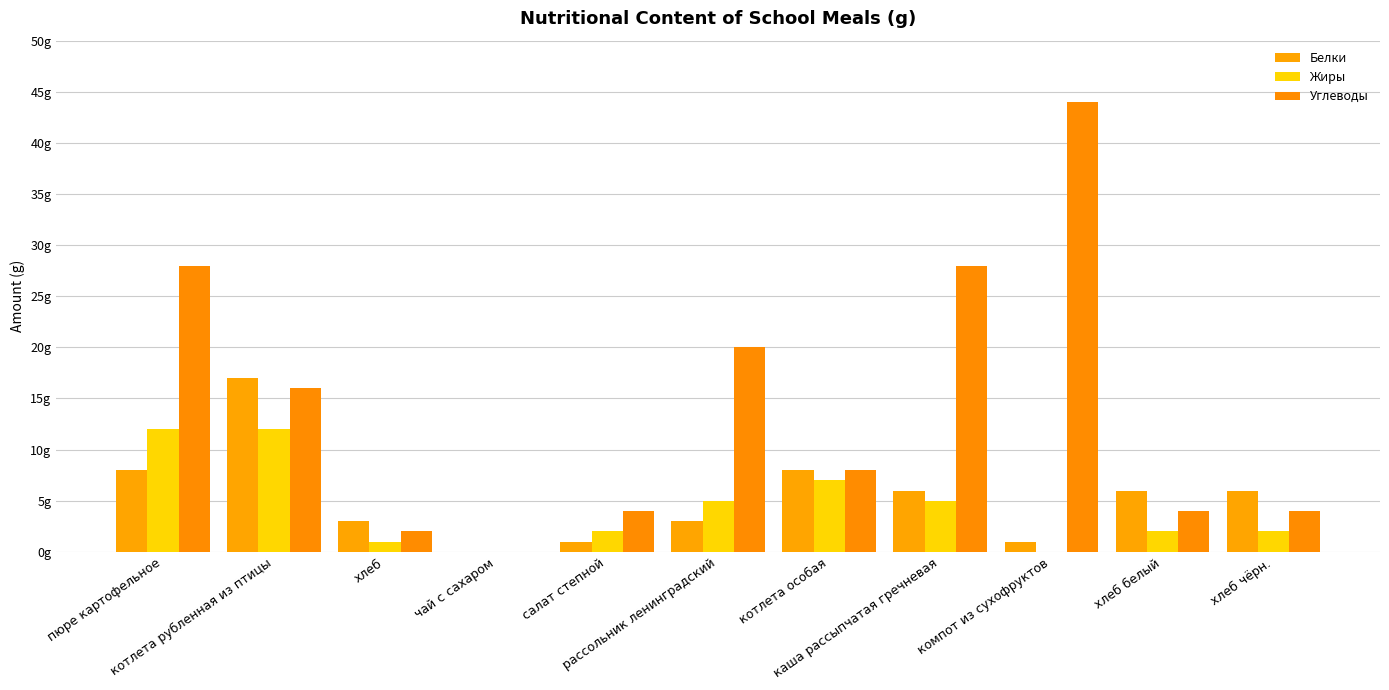

Are the bars grouped side by side (vs. stacked)?

Yes